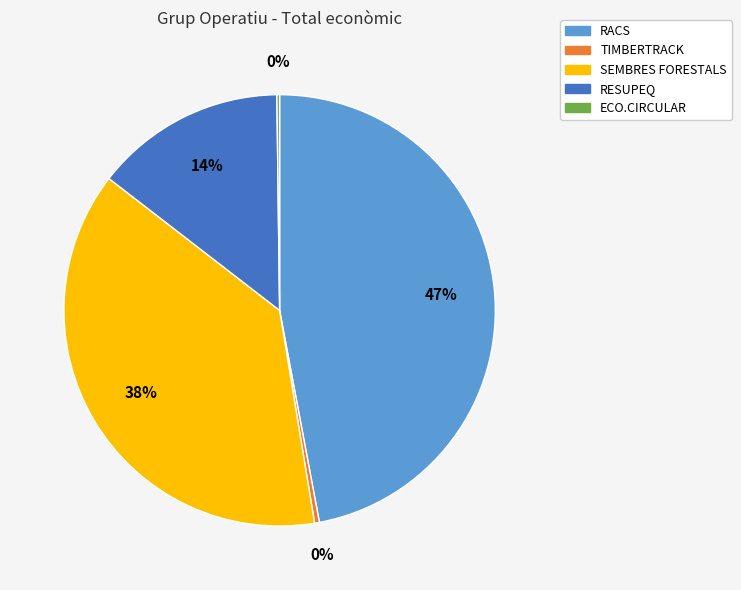

To the nearest percent, what percentage of the pie is RESUPEQ?

14%